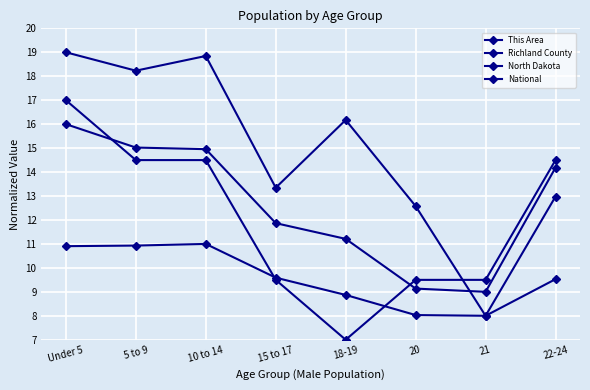

What is the difference between the highest and lowest values at Under 5?

8.1